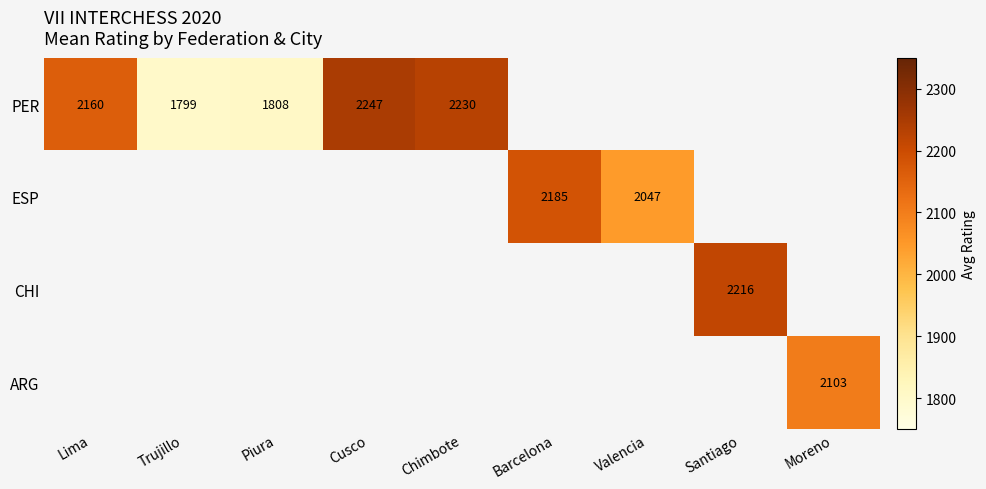

The PER series shows 2539.5 at Trujillo. True or false?

False